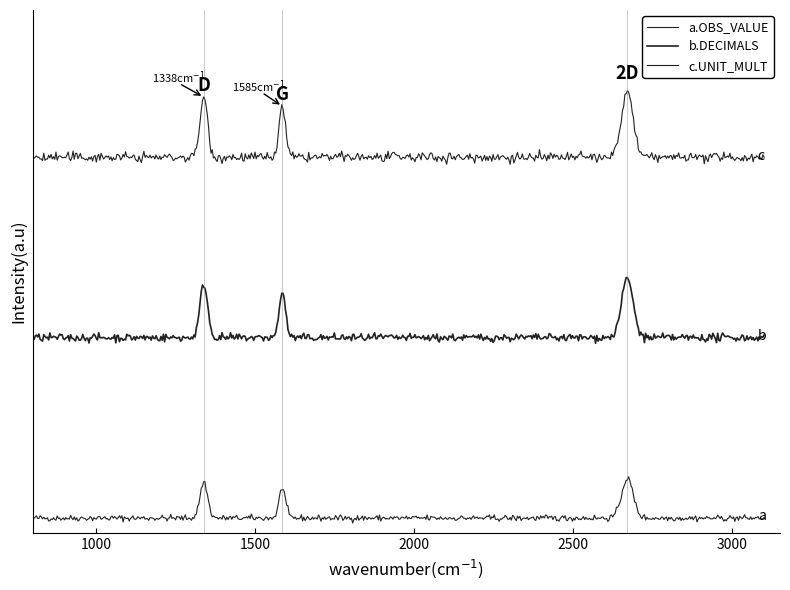

Is this an area chart (filled region under the line)?

No